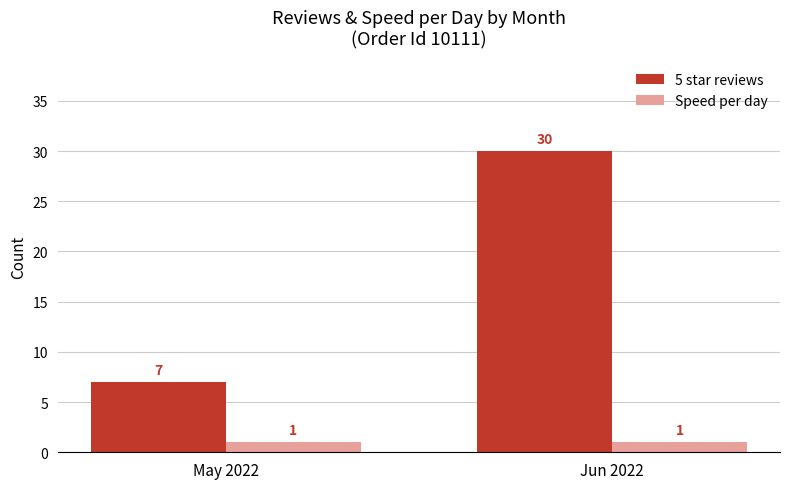

What is the total value across all series at Jun 2022?

31